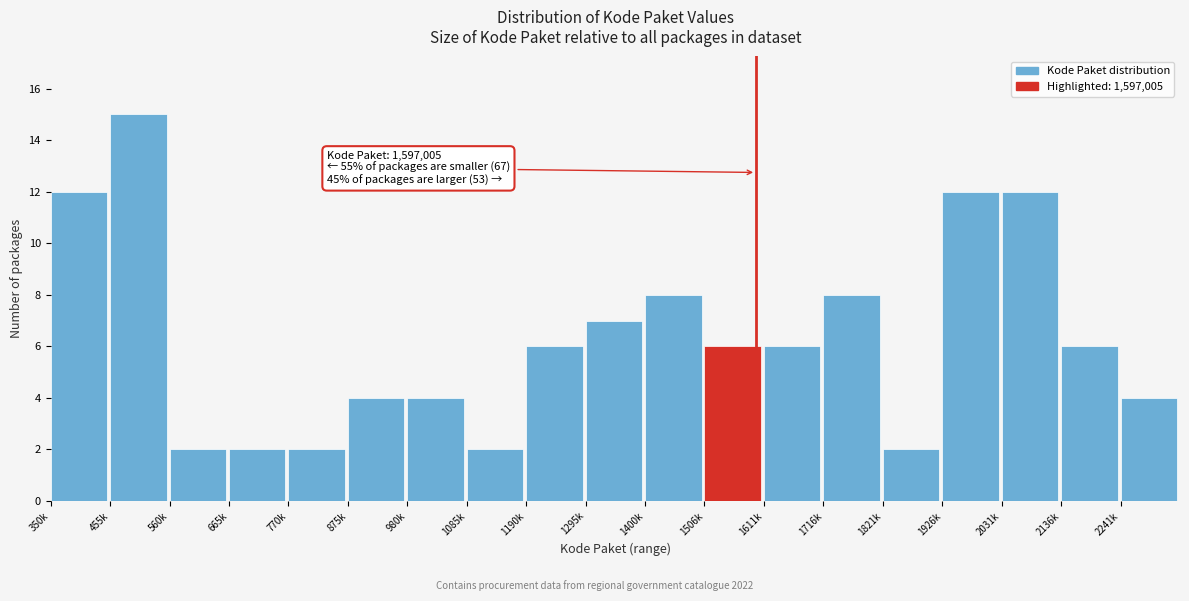

Reading right to left, what are all the values shown in this chart?

2241k=4	2136k=6	2031k=12	1926k=12	1821k=2	1716k=8	1611k=6	1506k=6	1400k=8	1295k=7	1190k=6	1085k=2	980k=4	875k=4	770k=2	665k=2	560k=2	455k=15	350k=12